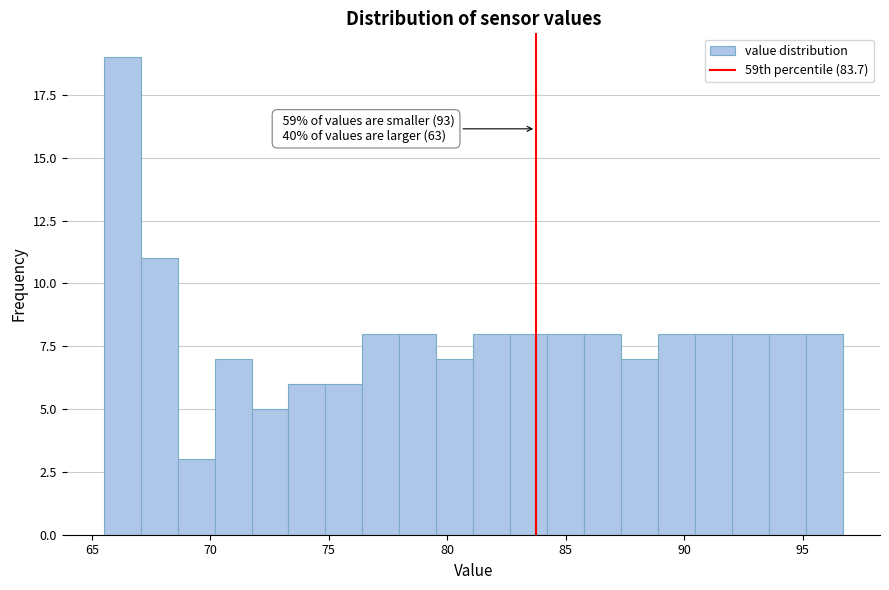

Around what value on the x-axis is the tallest bar? Give the approximate position of its centre, as read against the axis.

66.5